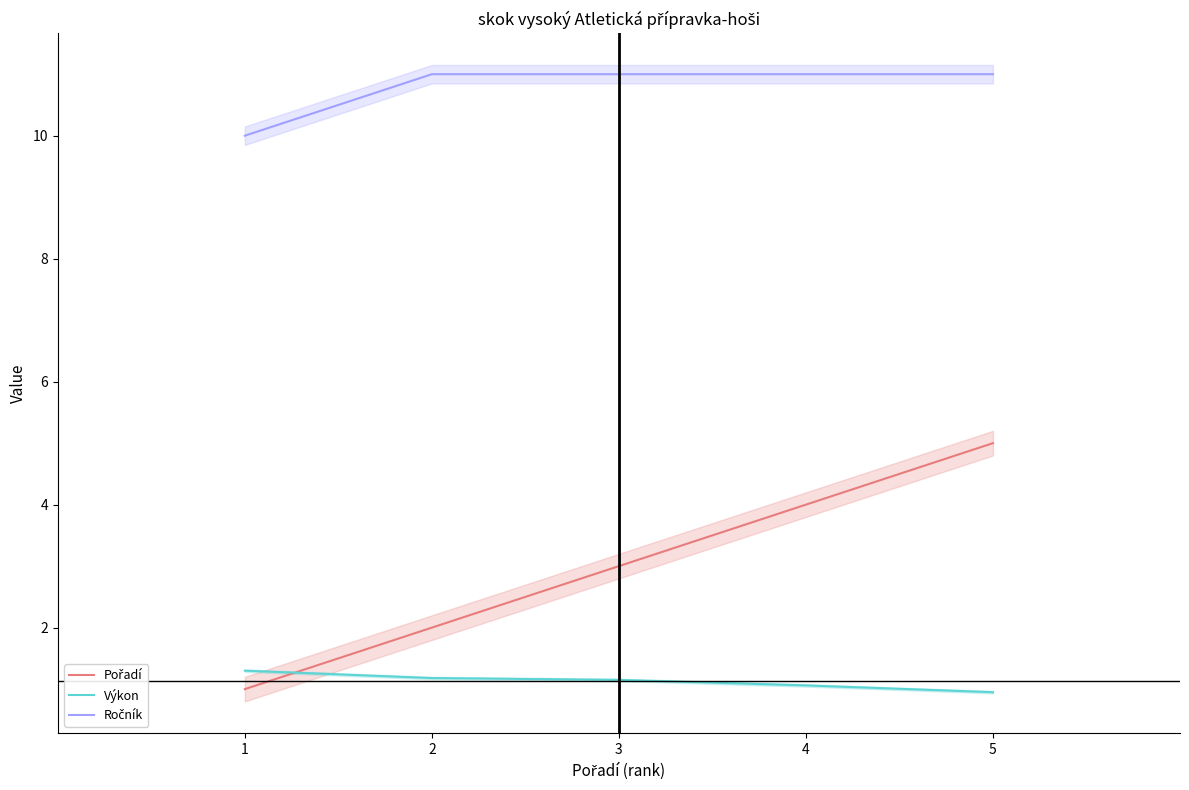

How many Pořadí values are between 2 and 4?

3